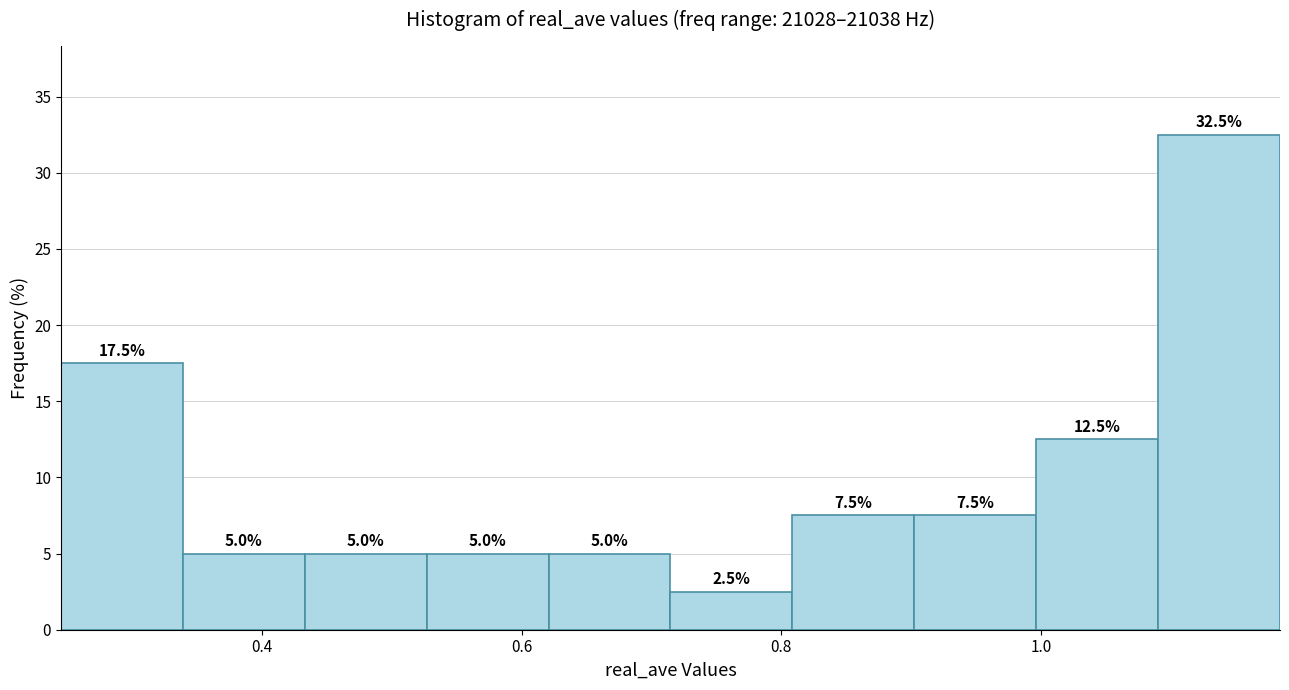

How tall is the bar that spans 0.44 to 0.52 on the x-axis? The bar edges are not printed on the chart, so give them approximately, as read against the axis.

5.0